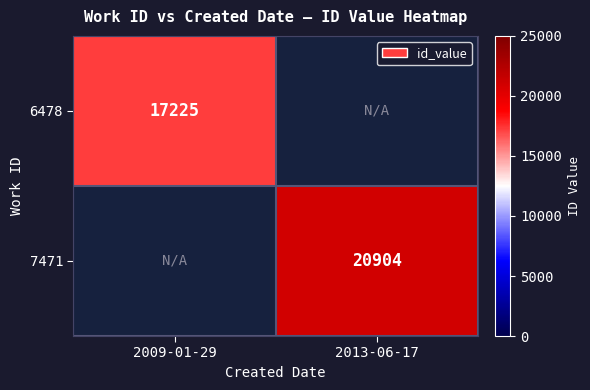

The 6478 series shows 24387 at 2009-01-29. True or false?

False